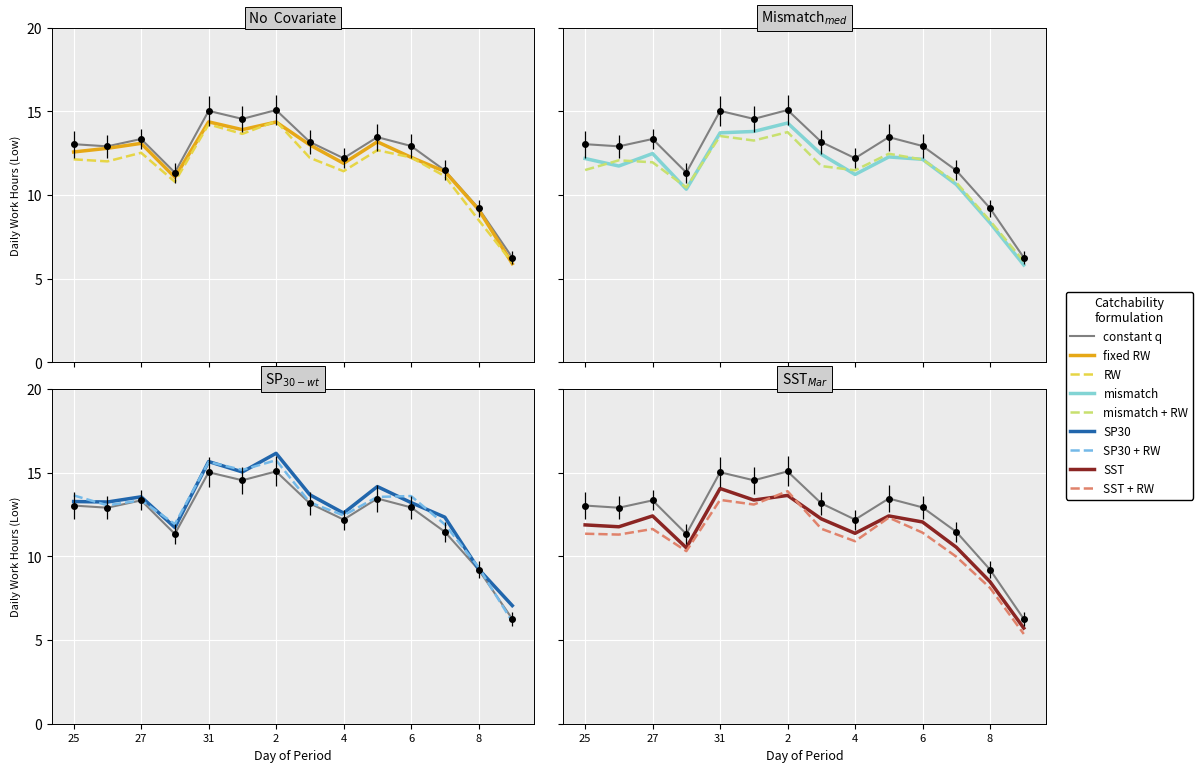

How many values are below 13?

7